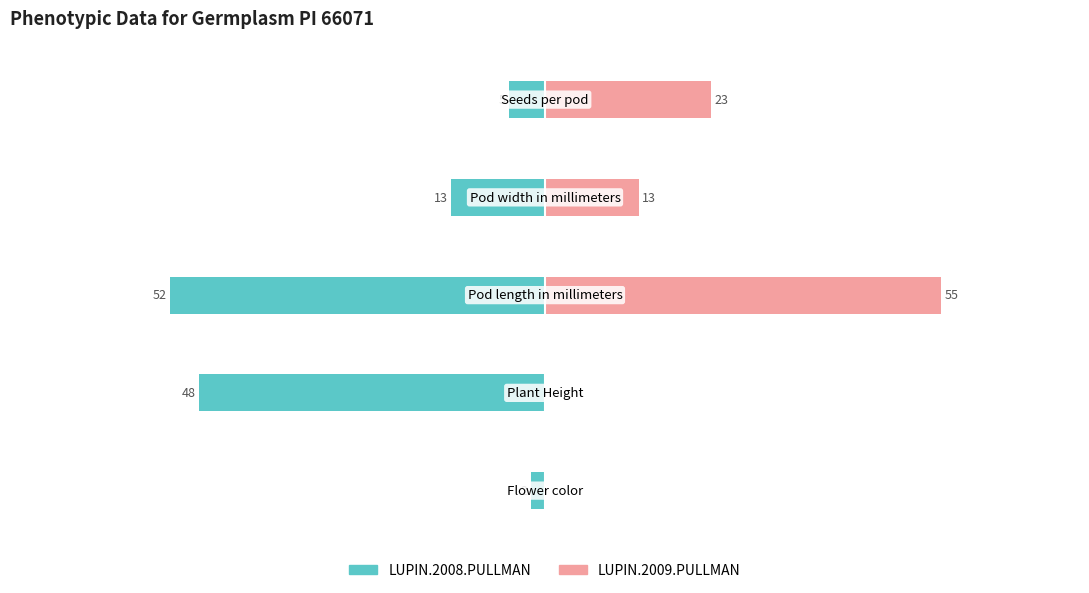

Reading left to right, extract all data points from this chart.

LUPIN.2009: 0	0	55	13	23
LUPIN.2008: -2	-48	-52	-13	-5